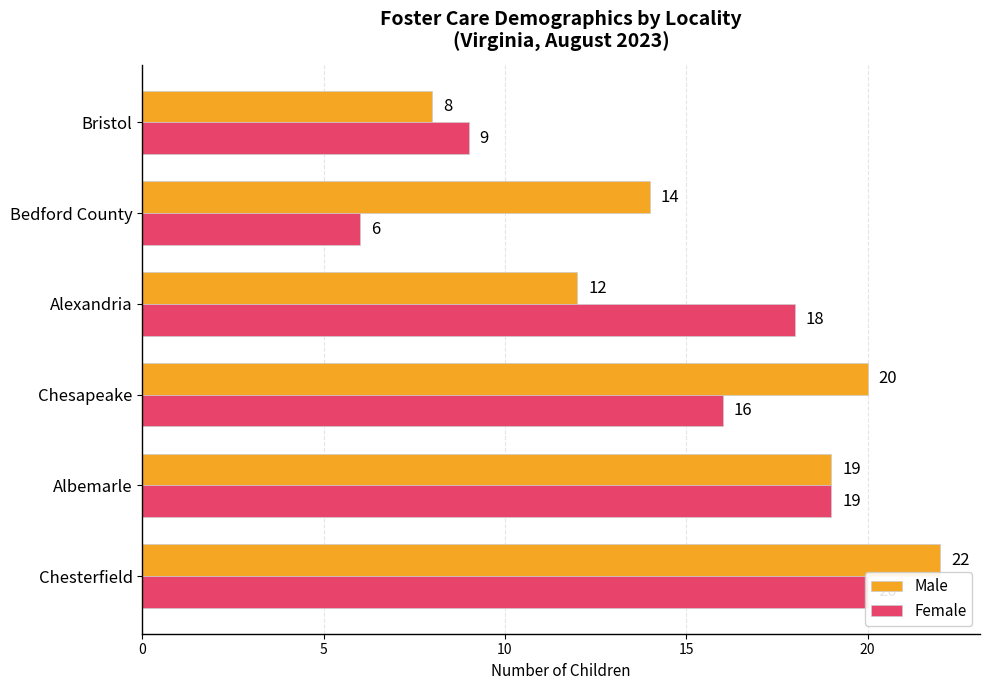

How many groups of bars are there?

6